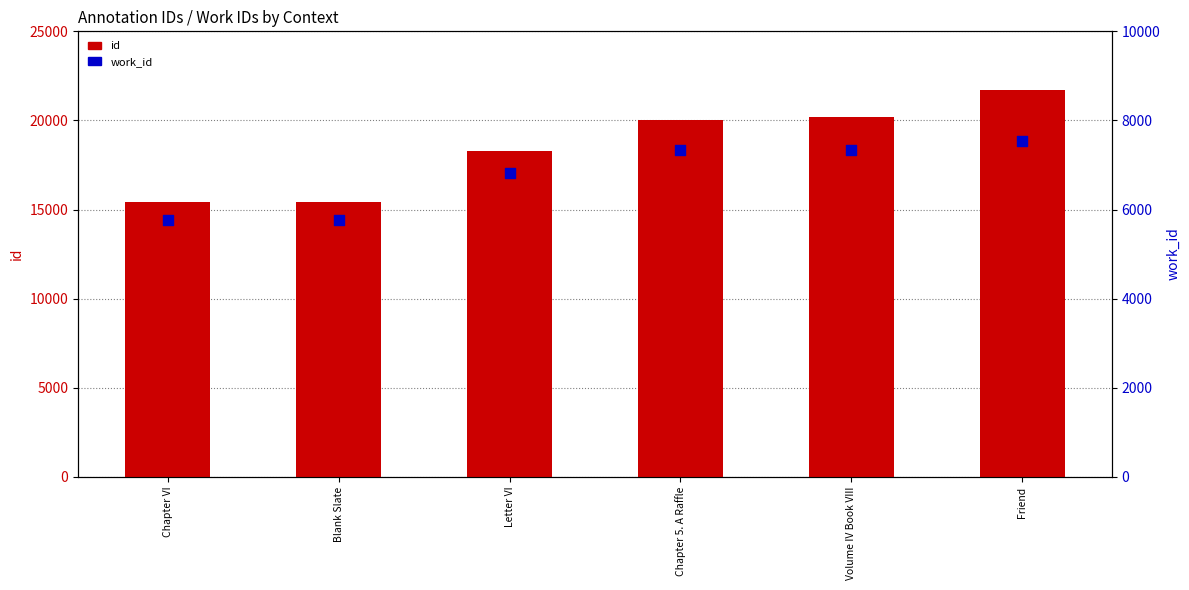

Which series reaches the maximum Y coordinate?

id